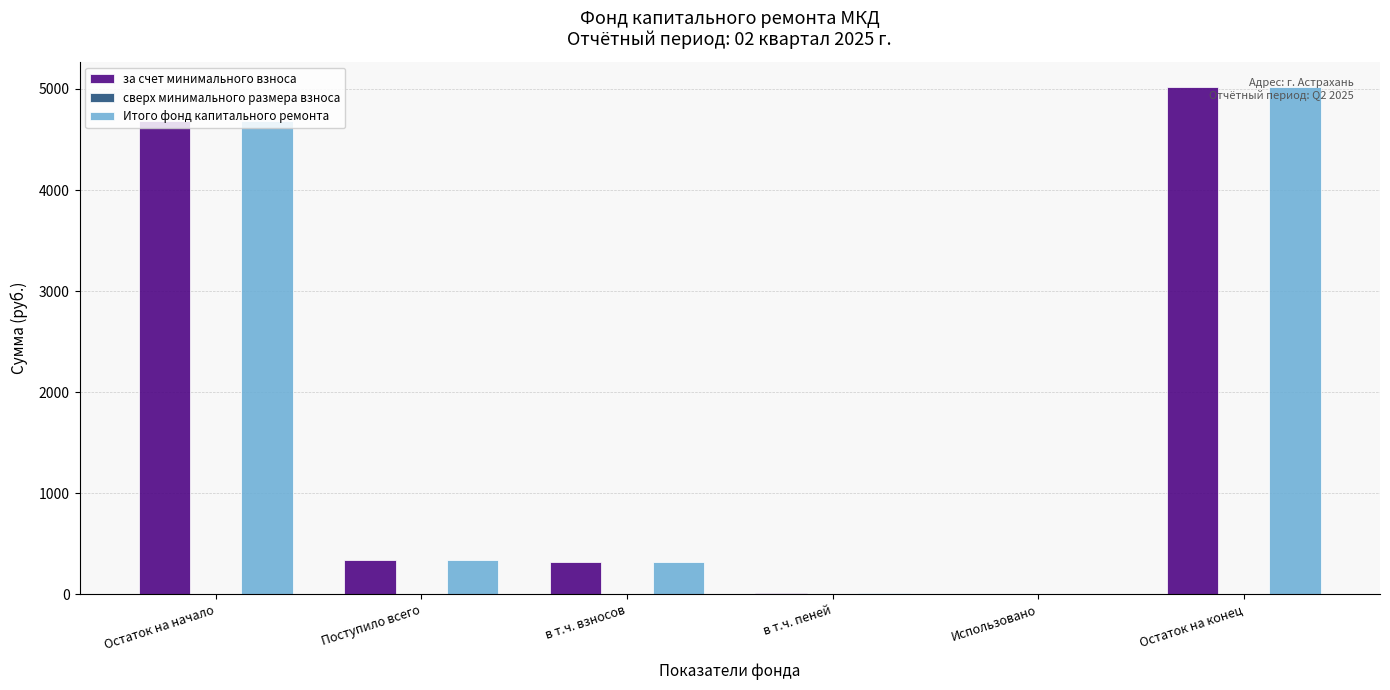

At which label is за счет минимального взноса closest to 2507?

Поступило всего